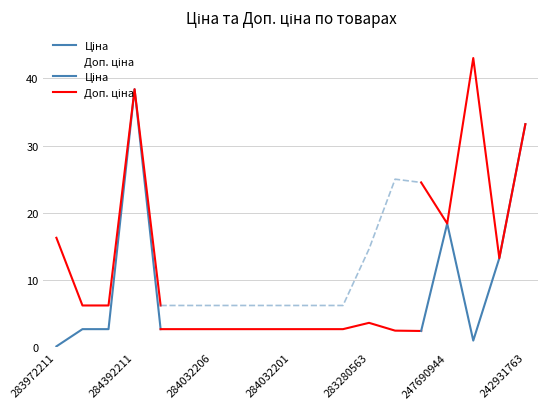

True or false: Доп. ціна and Ціна intersect in this chart.

False